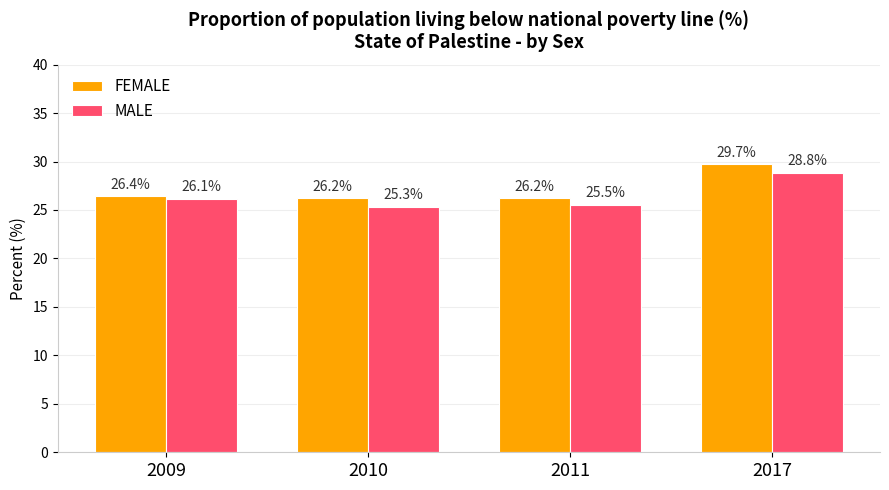

Reading left to right, transcribe all the data shown in this chart.

FEMALE: 26.4	26.2	26.2	29.7
MALE: 26.1	25.3	25.5	28.8